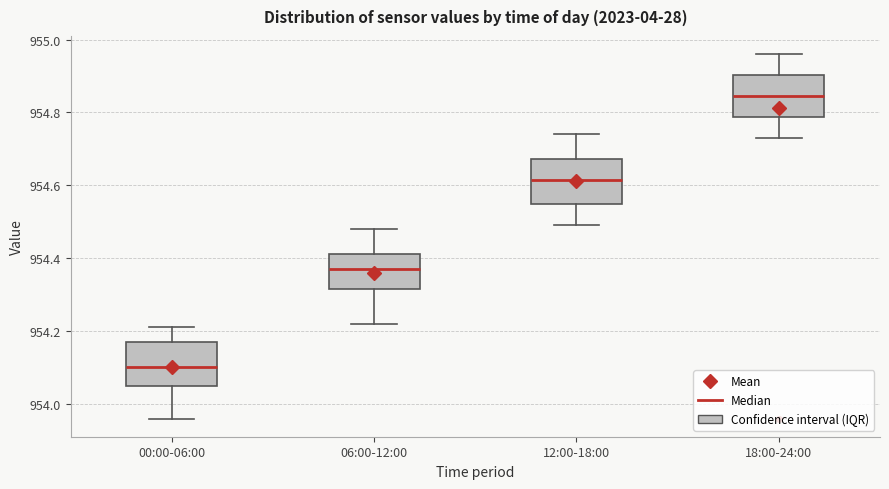

Where is the upper edge of the box for 18:00-24:00 on the y-axis? The values are not printed on the chart, so give them approximately, as read against the axis.

954.90